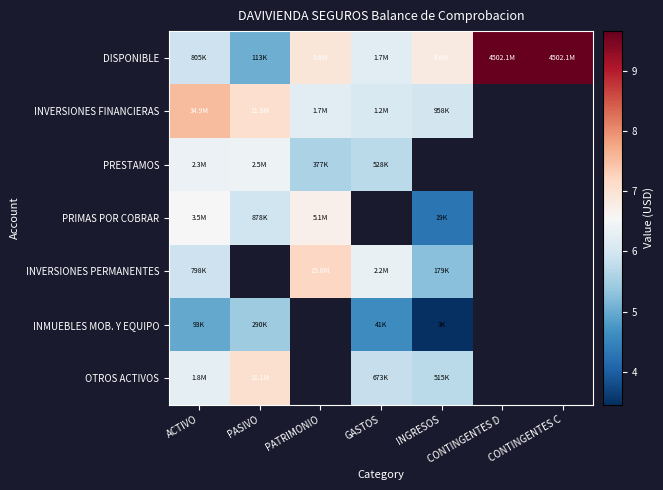

At which category is the sum across all series the highest?

ACTIVO